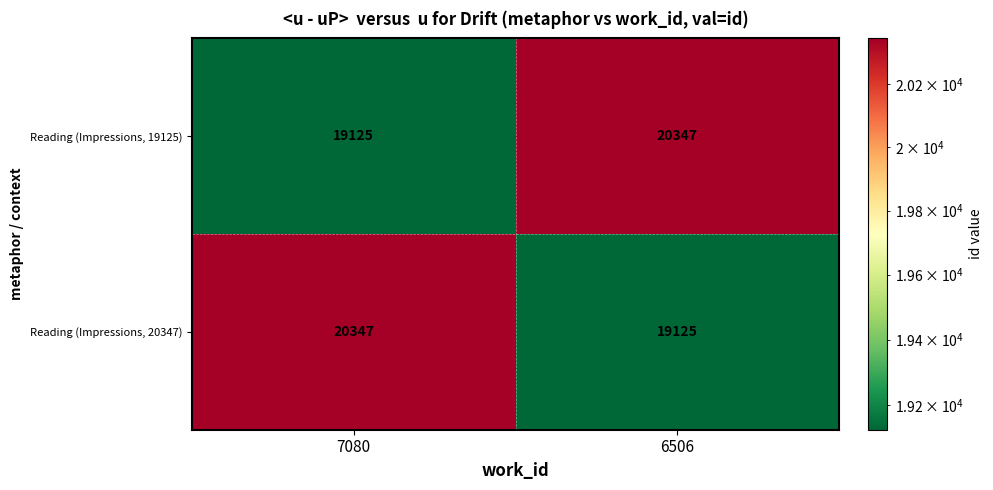

What is the spread (max minus min) of values at 7080?

1222